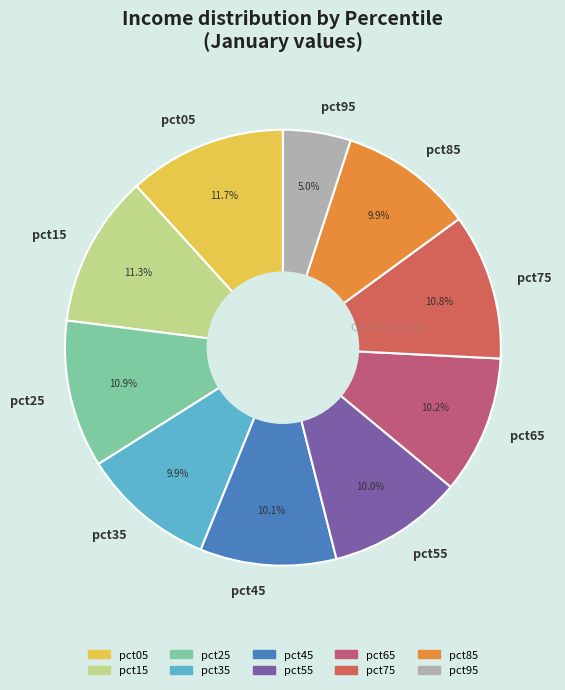

The pct35 slice represents 10% of the pie. True or false?

True